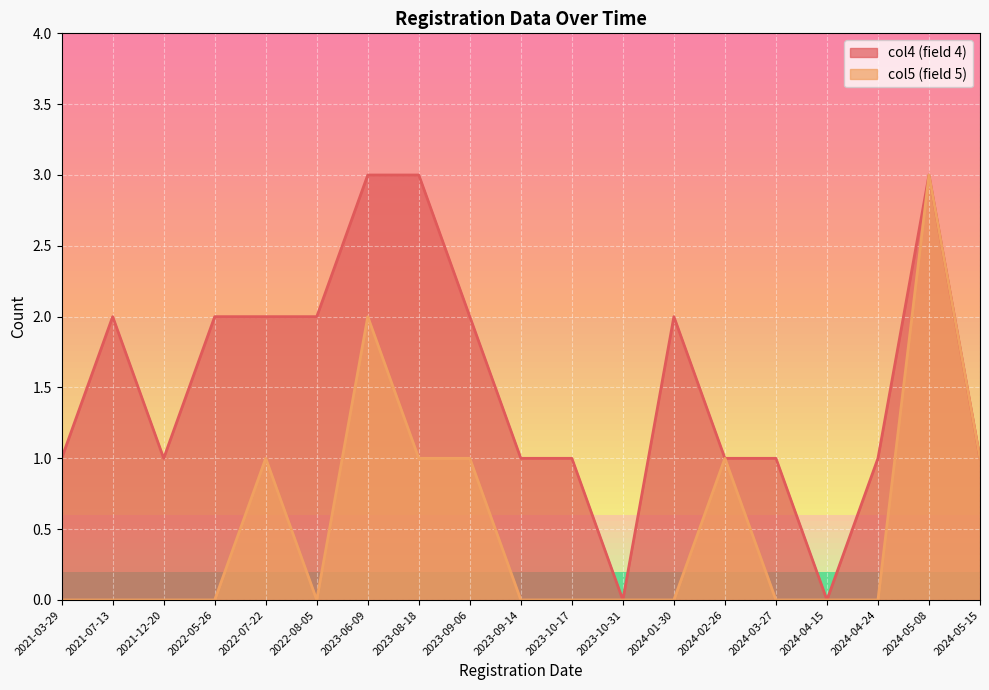

List the labels in order of col5 value, largest first.

2024-05-08, 2023-06-09, 2023-08-18, 2023-09-06, 2022-07-22, 2024-05-15, 2024-02-26, 2024-01-30, 2022-08-05, 2022-05-26, 2021-07-13, 2024-04-24, 2024-03-27, 2023-10-17, 2023-09-14, 2021-12-20, 2021-03-29, 2024-04-15, 2023-10-31